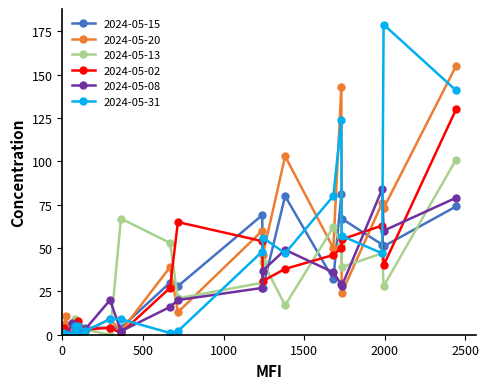

How many lines are shown in the chart?

6